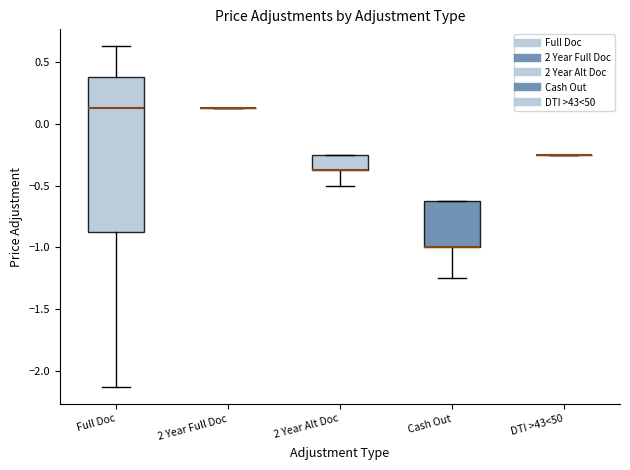

Reading left to right, transcribe this box plot: for each box, give where its median line is, the range the box spans, and where its two whiskers end, as read against the y-axis. The values are not printed on the chart, so give them approximately, as read against the axis.

Full Doc: median 0.15, box -0.85 to 0.40, whiskers -2.10 to 0.65
2 Year Full Doc: box collapsed to a line at 0.15, whiskers 0.15 to 0.15
2 Year Alt Doc: median -0.35 (drawn on the box's lower edge), box -0.35 to -0.25, whiskers -0.50 to -0.25
Cash Out: median -1.00 (drawn on the box's lower edge), box -1.00 to -0.60, whiskers -1.25 to -0.60
DTI >43<50: box collapsed to a line at -0.25, whiskers -0.25 to -0.25